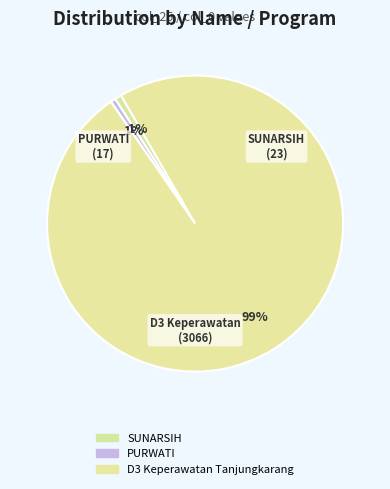

Is there a majority slice in this chart?

Yes